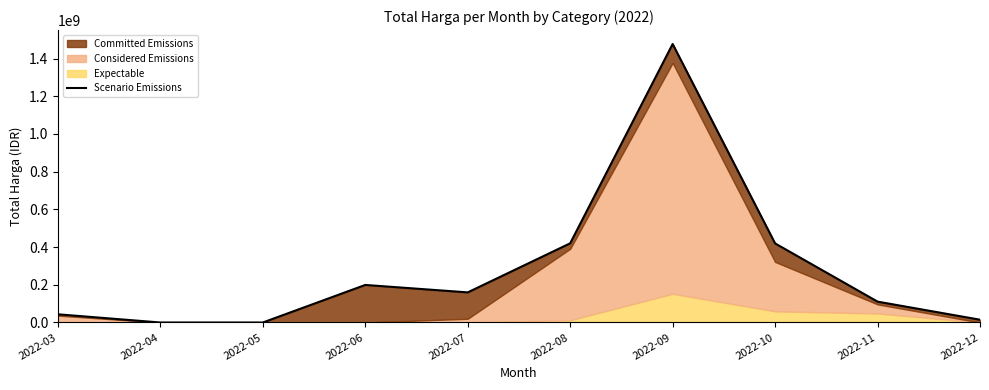

The value at 2022-05 is 0. True or false?

True